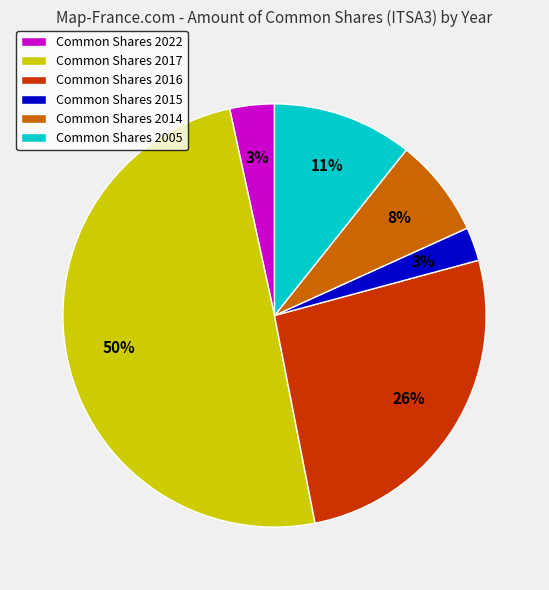

To the nearest percent, what portion does Common Shares 2014 represent?

8%